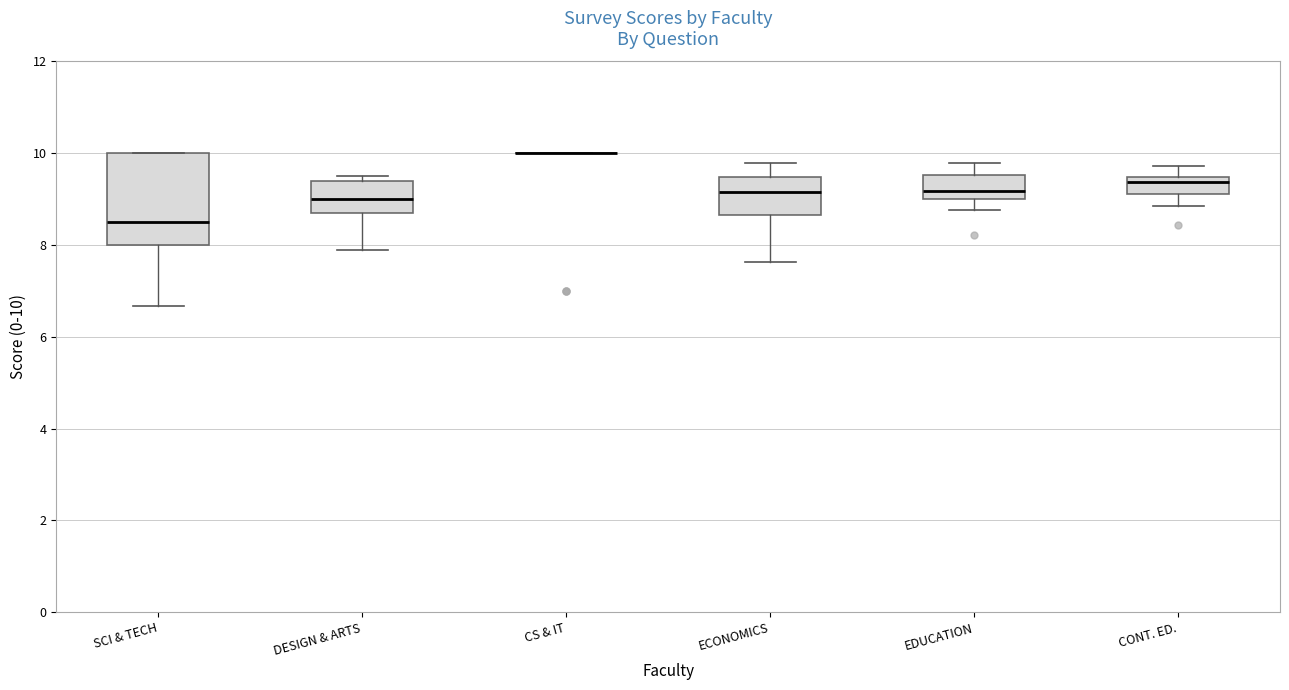

Where is the lower edge of the box for ECONOMICS on the y-axis? The values are not printed on the chart, so give them approximately, as read against the axis.

8.6